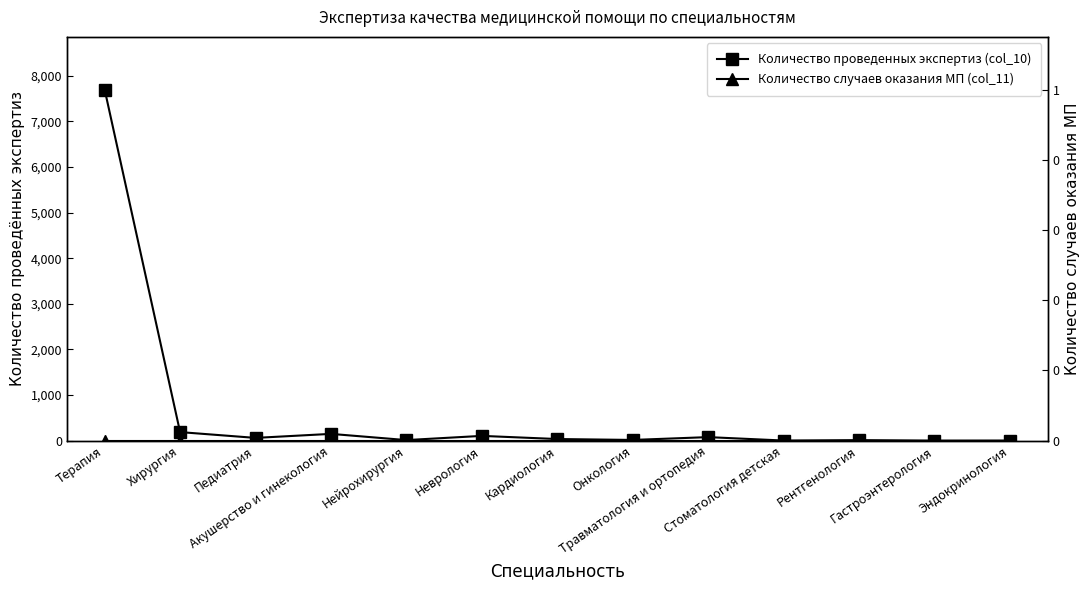

At which category does Количество проведенных экспертиз (col_10) reach its first local valley?

Педиатрия